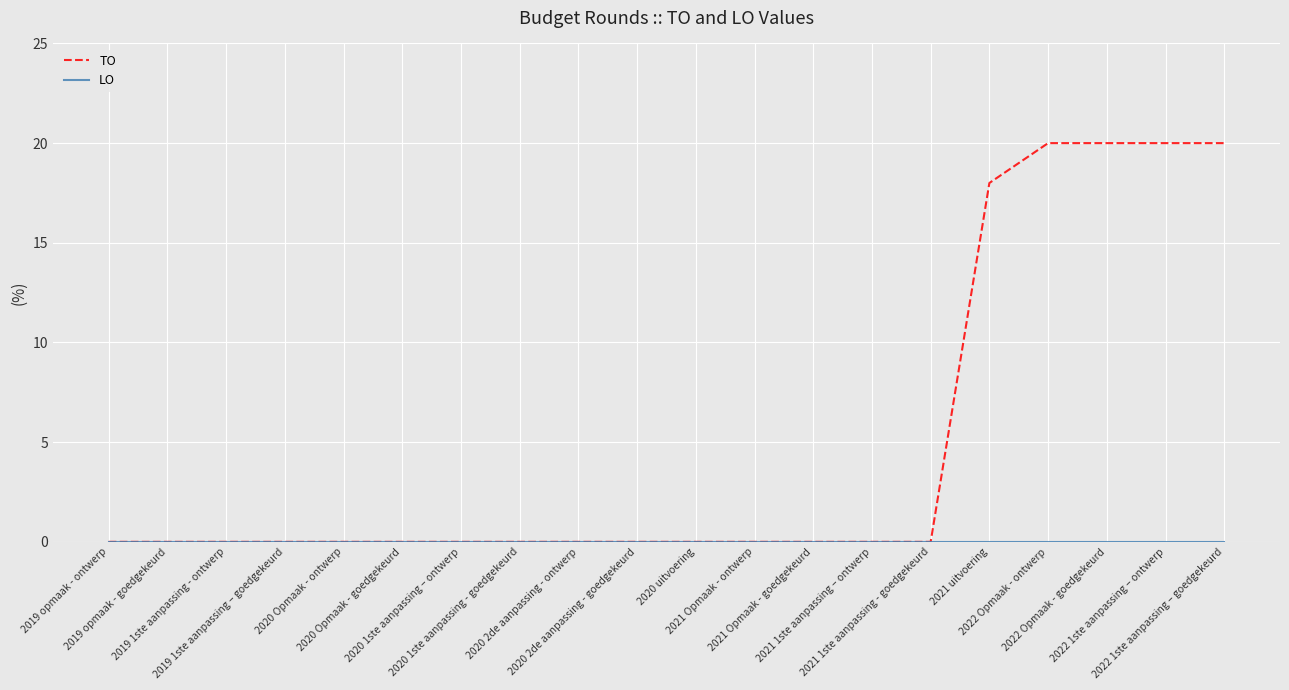

What is the greatest value displayed?

20